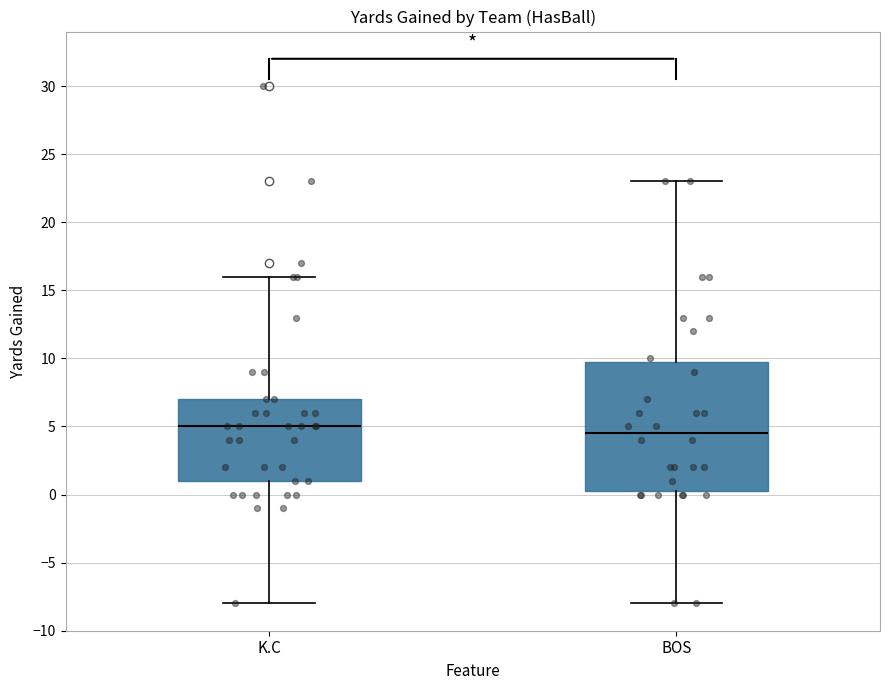

Reading left to right, read every box against the y-axis: the position of its median line, the range the box covers, and the ends of its whiskers. The values are not printed on the chart, so give them approximately, as read against the axis.

K.C: median 5.0, box 1.0 to 7.0, whiskers -8.0 to 16.0
BOS: median 4.5, box 0.5 to 10.0, whiskers -8.0 to 23.0